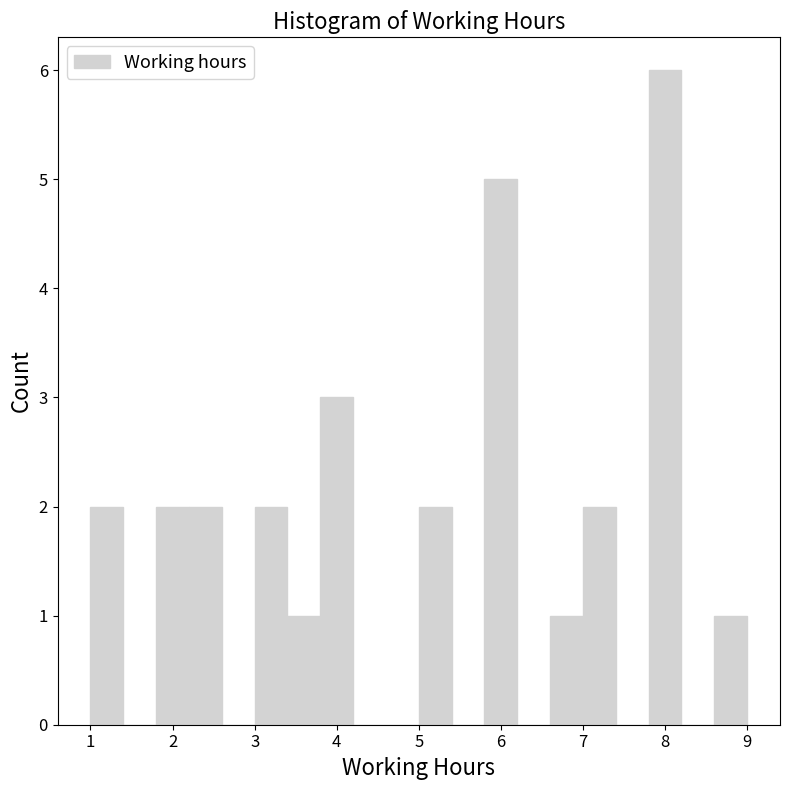

What is the height of the bar covering 6.6 to 7.0 on the x-axis? The values are not printed on the chart, so give them approximately, as read against the axis.

1